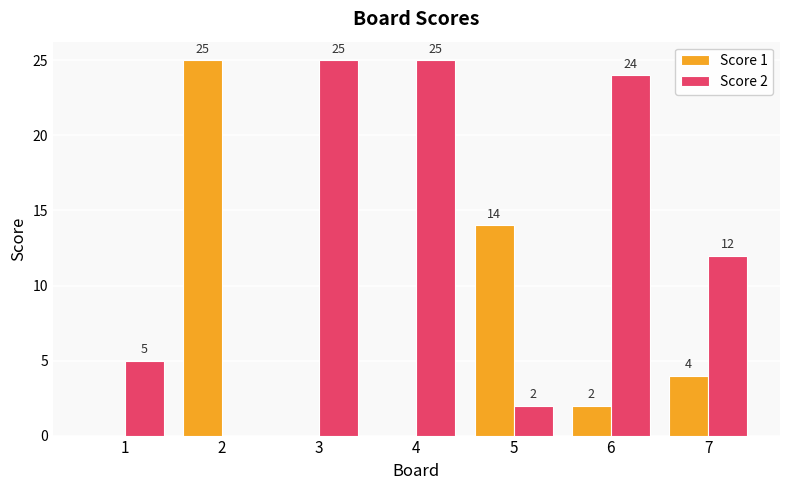

What is the maximum value for Score 2?

25